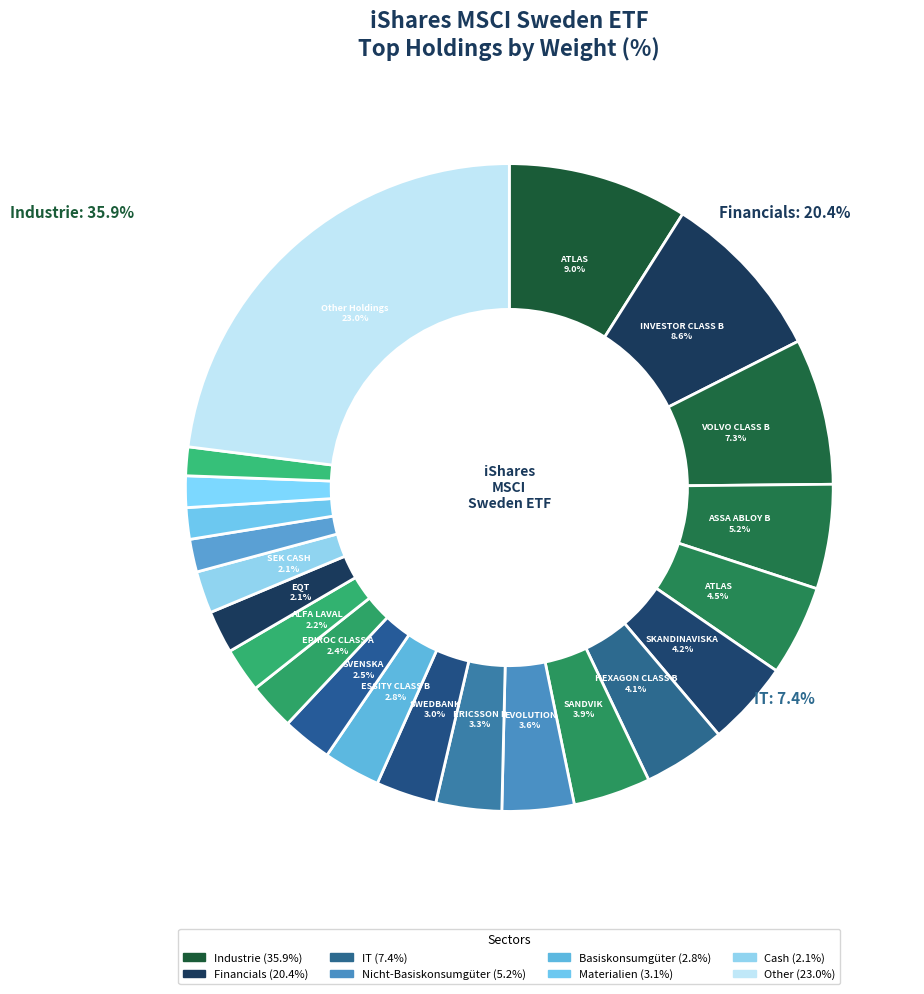

True or false: HENNES & MAURITZ accounts for 1% of the total.

False